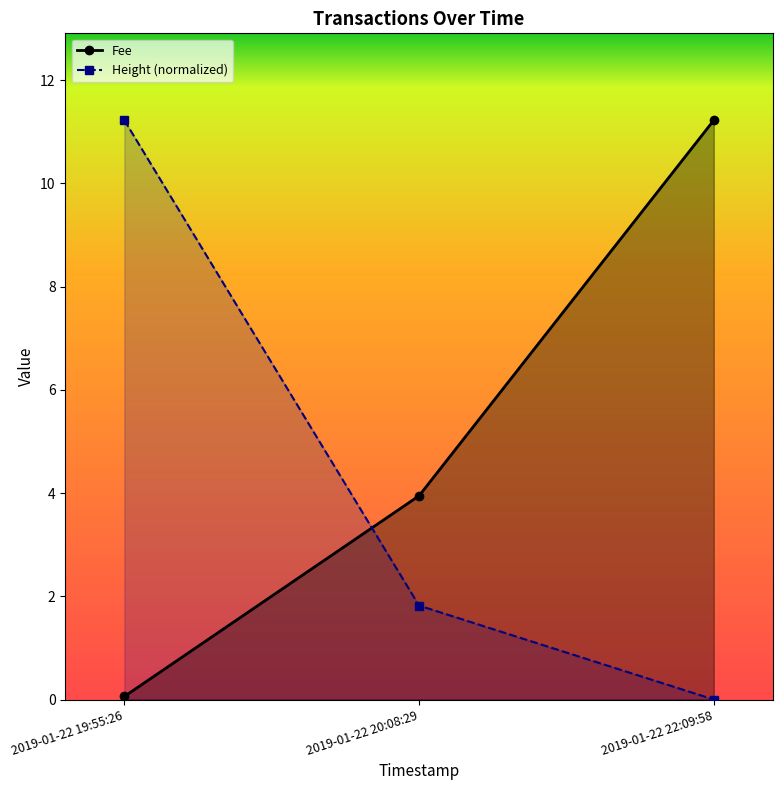

List the labels in order of Height value, largest first.

2019-01-22 19:55:26, 2019-01-22 20:08:29, 2019-01-22 22:09:58